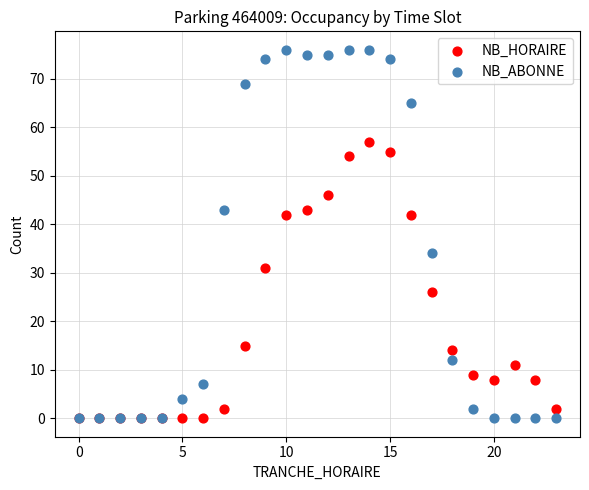

In the NB_HORAIRE series, what Y value is closest to 28?

26